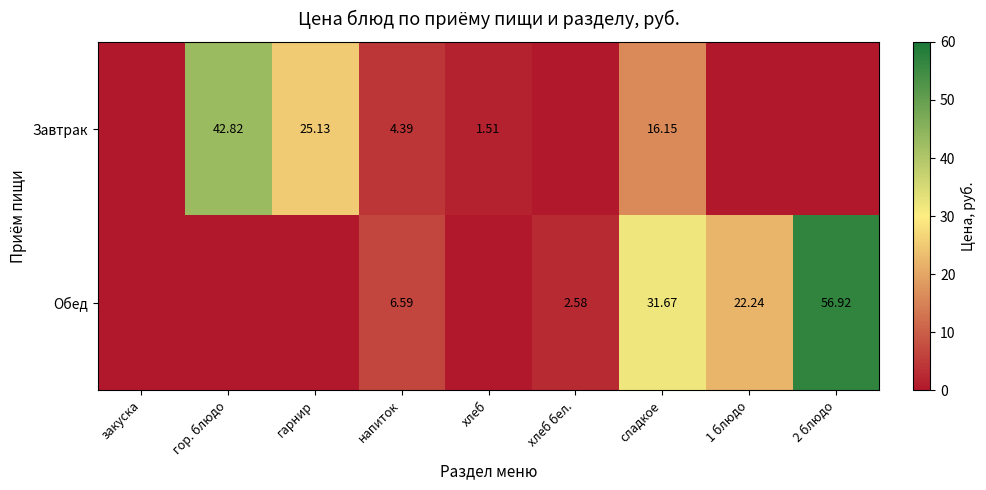

Is it true that Обед equals -39.1 at гор. блюдо?

False